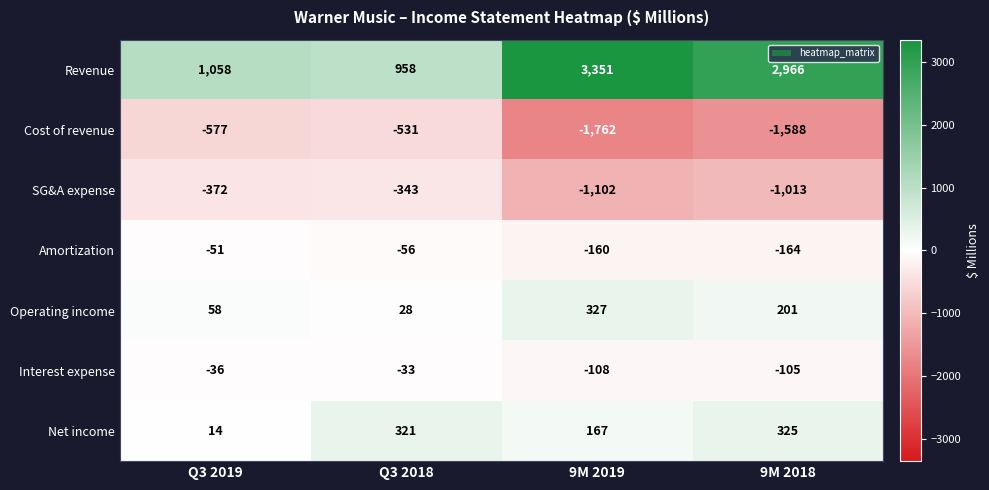

Reading left to right, list all the values displayed in this chart.

Revenue: Q3 2019=1058	Q3 2018=958	9M 2019=3351	9M 2018=2966
Cost of revenue: Q3 2019=-577	Q3 2018=-531	9M 2019=-1762	9M 2018=-1588
SG&A expense: Q3 2019=-372	Q3 2018=-343	9M 2019=-1102	9M 2018=-1013
Amortization: Q3 2019=-51	Q3 2018=-56	9M 2019=-160	9M 2018=-164
Operating income: Q3 2019=58	Q3 2018=28	9M 2019=327	9M 2018=201
Interest expense: Q3 2019=-36	Q3 2018=-33	9M 2019=-108	9M 2018=-105
Net income: Q3 2019=14	Q3 2018=321	9M 2019=167	9M 2018=325